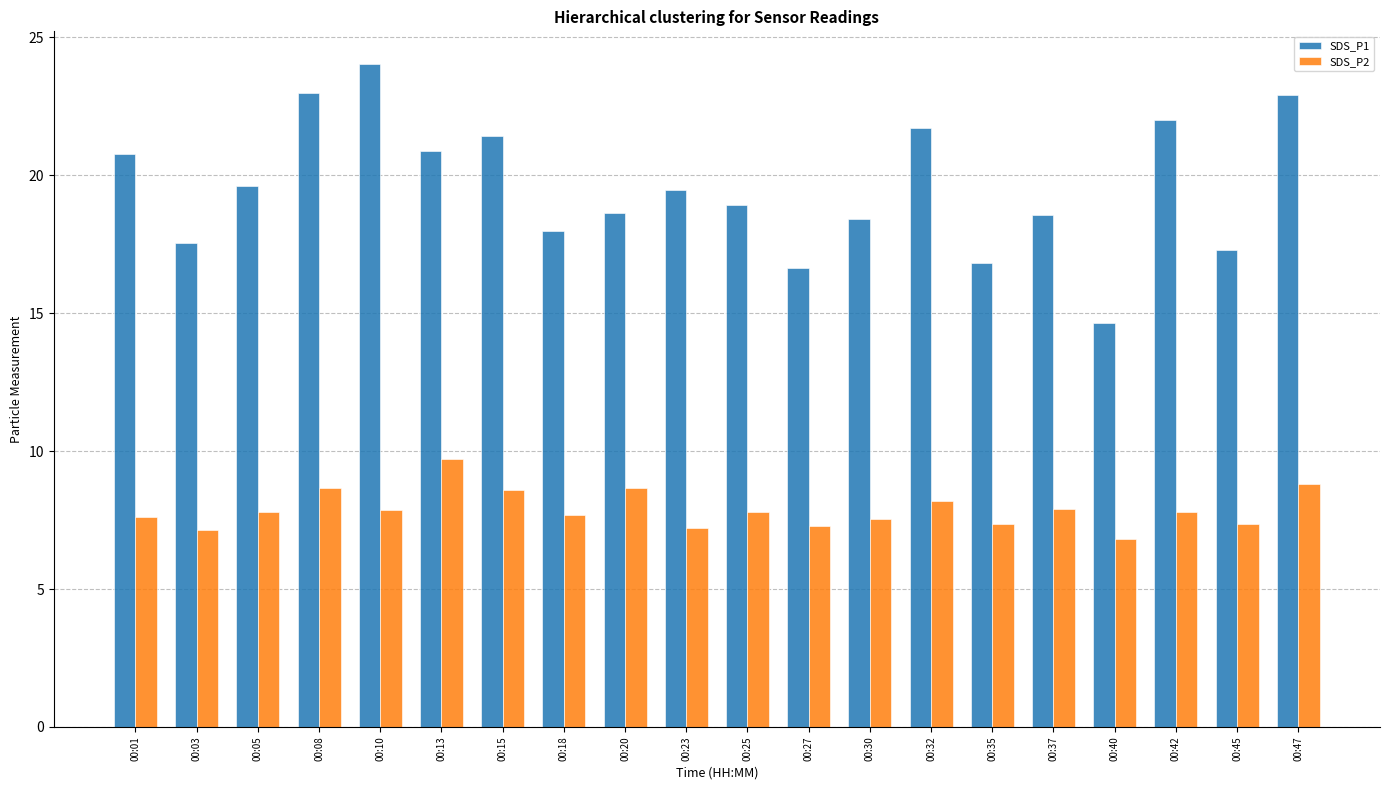

Which series has the largest range (max minus min)?

SDS_P1